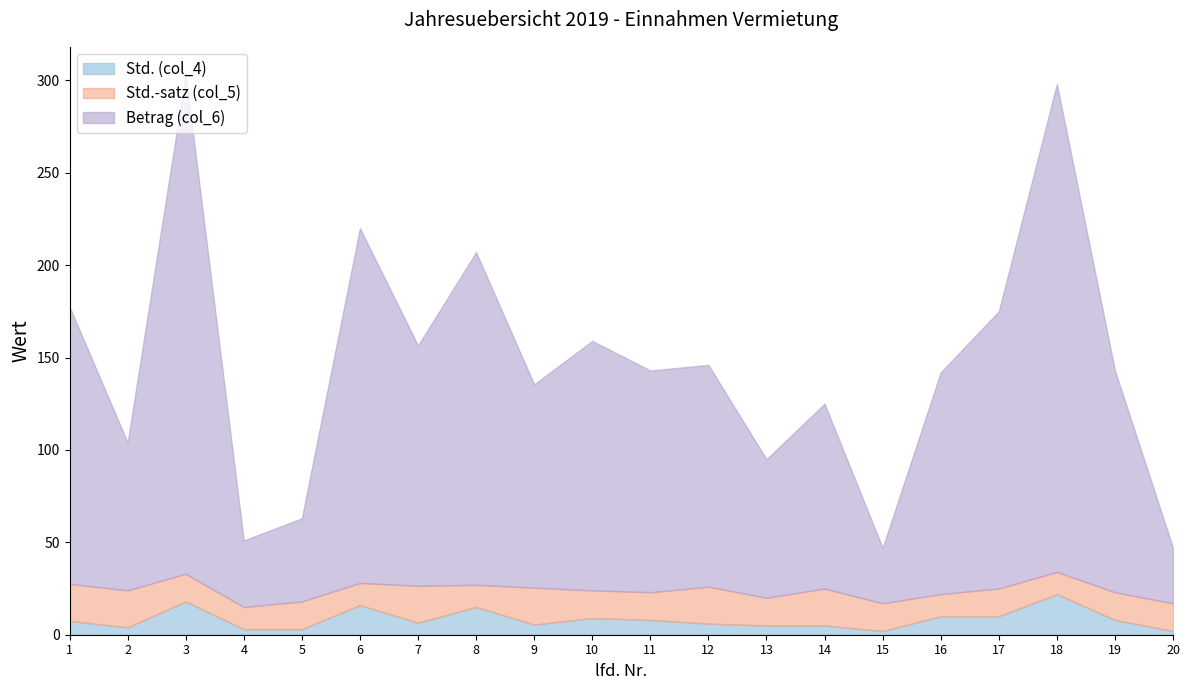

What value does the Std. (col_4) series have at 13?

5.0